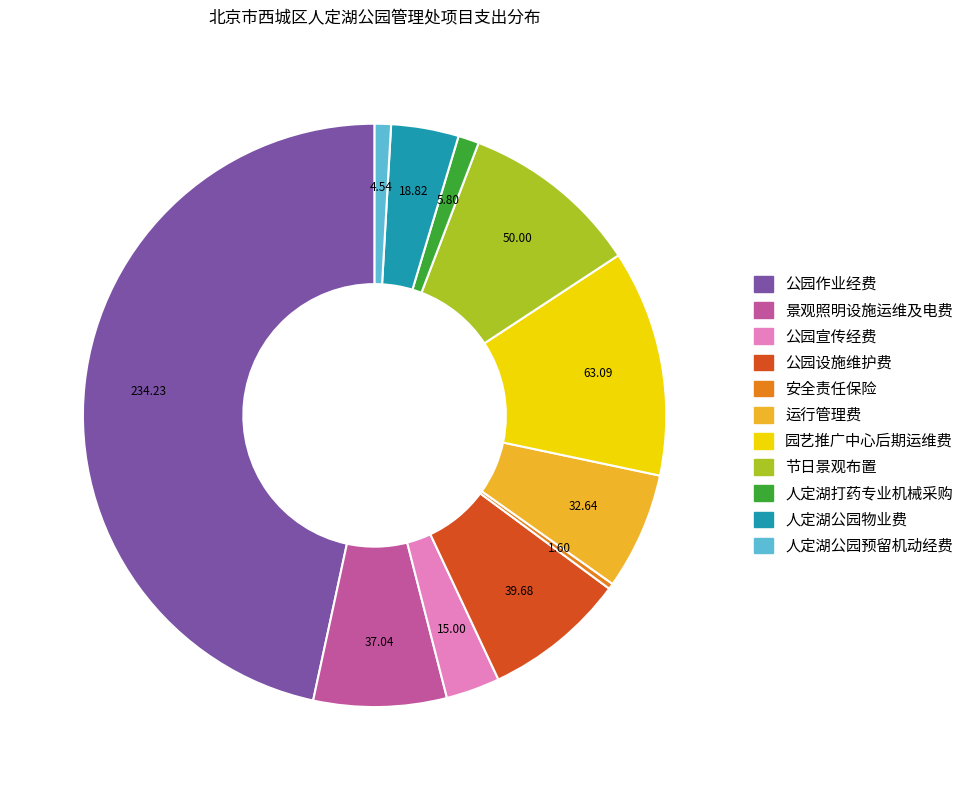

The 节日景观布置 slice represents 10% of the pie. True or false?

True